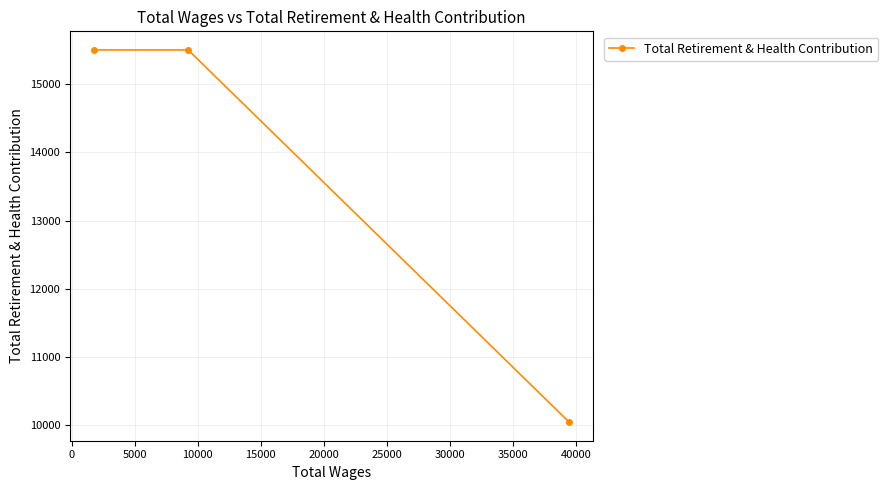

How many lines are shown in the chart?

1